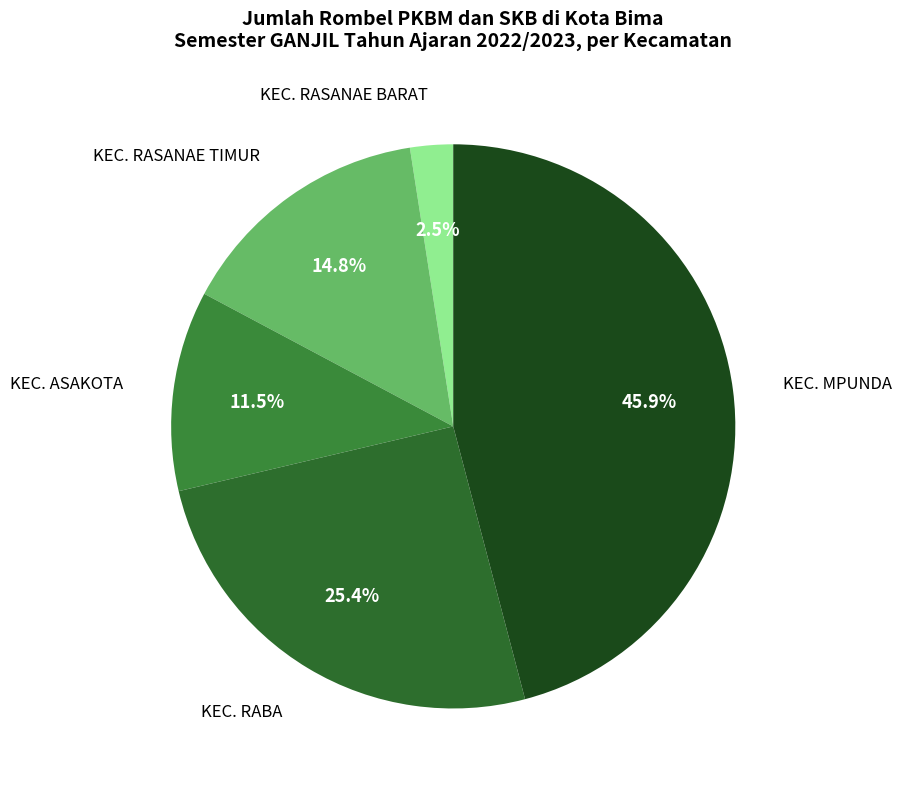

What portion of the pie excludes KEC. MPUNDA?

54.1%